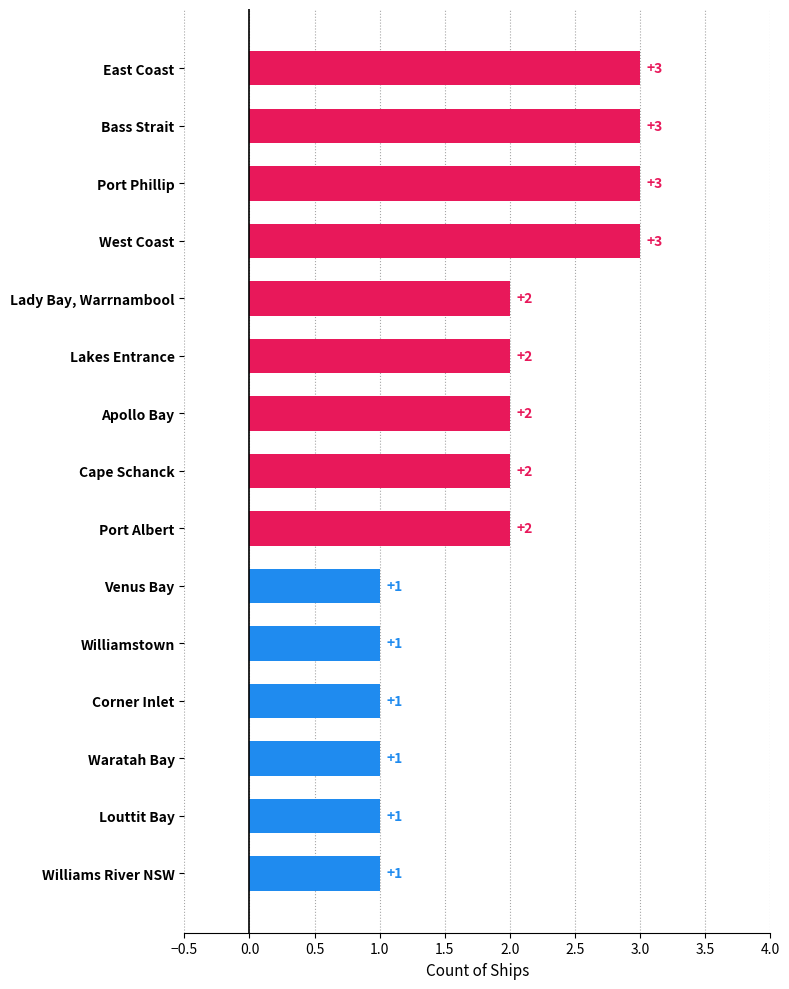

What is the maximum value shown in the chart?

3